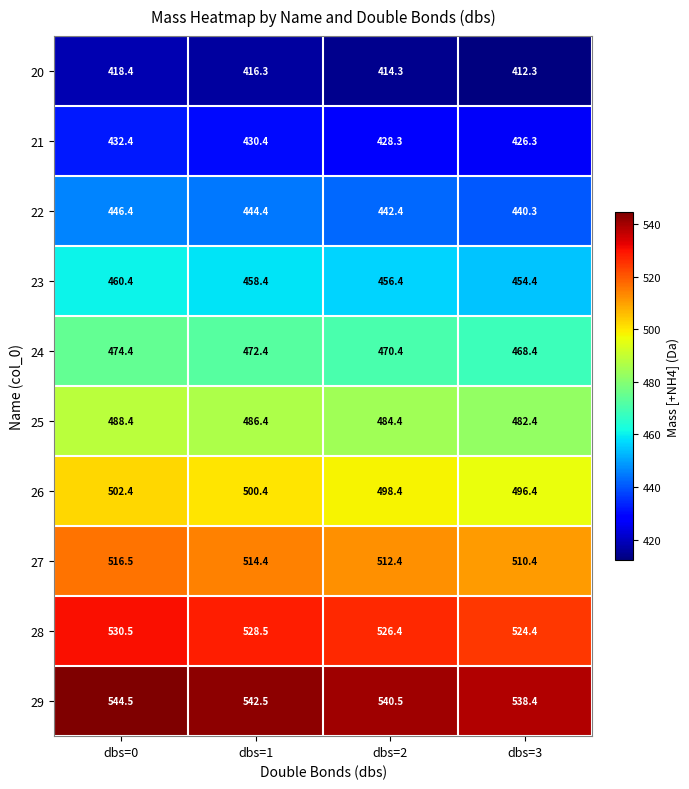

Which series has the largest total across all categories?

29